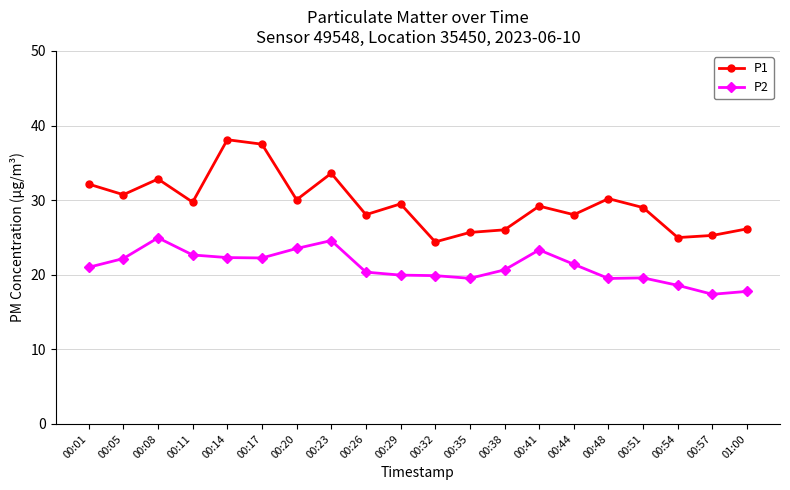

At 00:20, list the series in order from smallest to largest.

P2, P1